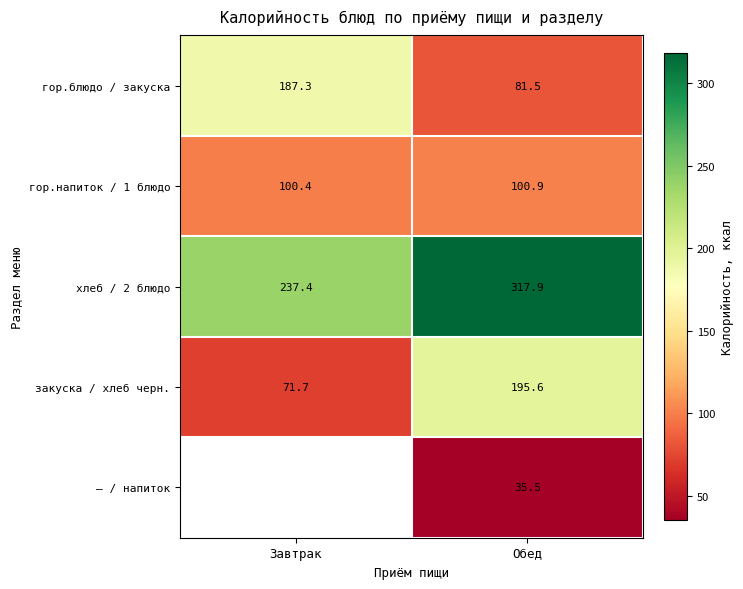

At how many categories does at least one series exceed 190?

2